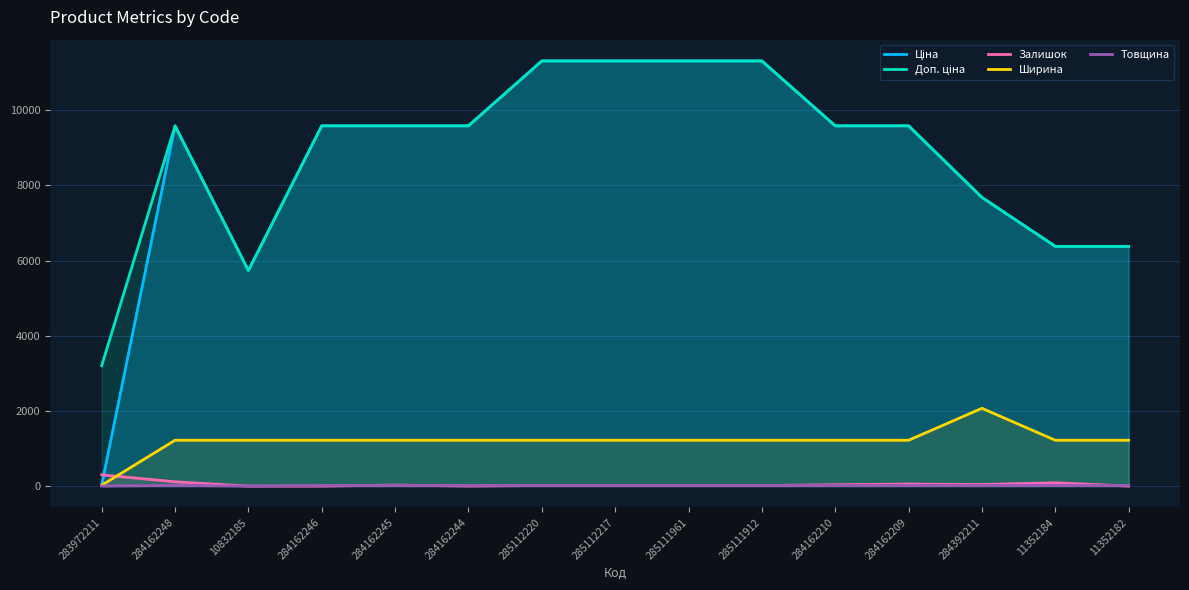

Reading left to right, list all the values displayed in this chart.

Ціна: 283972211=32.0	284162248=9585.4	10832185=5736.9	284162246=9585.4	284162245=9585.4	284162244=9585.4	285112220=11312.5	285112217=11312.5	285111961=11312.5	285111912=11312.5	284162210=9585.4	284162209=9585.4	284392211=7680.9	11352184=6378.9	11352182=6378.9
Доп. ціна: 283972211=3205.0	284162248=9585.4	10832185=5736.9	284162246=9585.4	284162245=9585.4	284162244=9585.4	285112220=11312.5	285112217=11312.5	285111961=11312.5	285111912=11312.5	284162210=9585.4	284162209=9585.4	284392211=7680.9	11352184=6378.9	11352182=6378.9
Залишок: 283972211=299.0	284162248=114.0	10832185=0.0	284162246=0.0	284162245=27.0	284162244=1.0	285112220=17.0	285112217=17.0	285111961=16.0	285111912=14.0	284162210=36.0	284162209=54.0	284392211=42.0	11352184=88.0	11352182=0.0
Ширина: 283972211=23.0	284162248=1220.0	10832185=1220.0	284162246=1220.0	284162245=1220.0	284162244=1220.0	285112220=1220.0	285112217=1220.0	285111961=1220.0	285111912=1220.0	284162210=1220.0	284162209=1220.0	284392211=2070.0	11352184=1220.0	11352182=1220.0
Товщина: 283972211=2.0	284162248=18.0	10832185=0.0	284162246=18.0	284162245=18.0	284162244=18.0	285112220=18.0	285112217=18.0	285111961=18.0	285111912=18.0	284162210=18.0	284162209=18.0	284392211=18.0	11352184=18.0	11352182=18.0